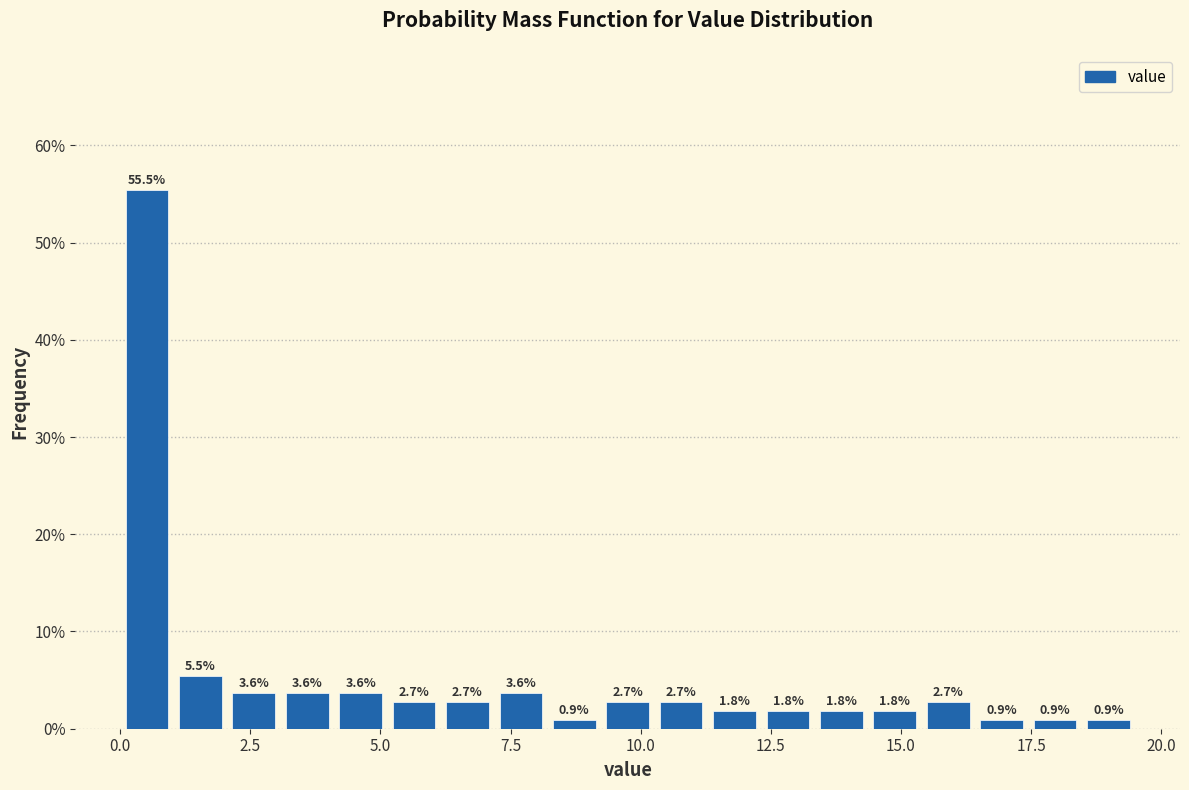

Read against the x-axis, roughly where is the centre of the tallest bar?

0.5